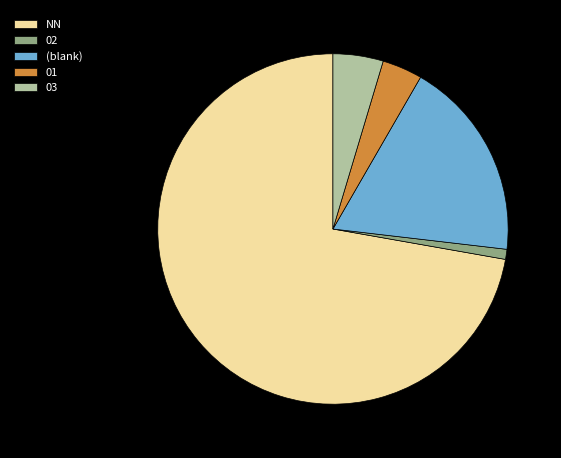

Which slice represents more than half of the pie?

NN